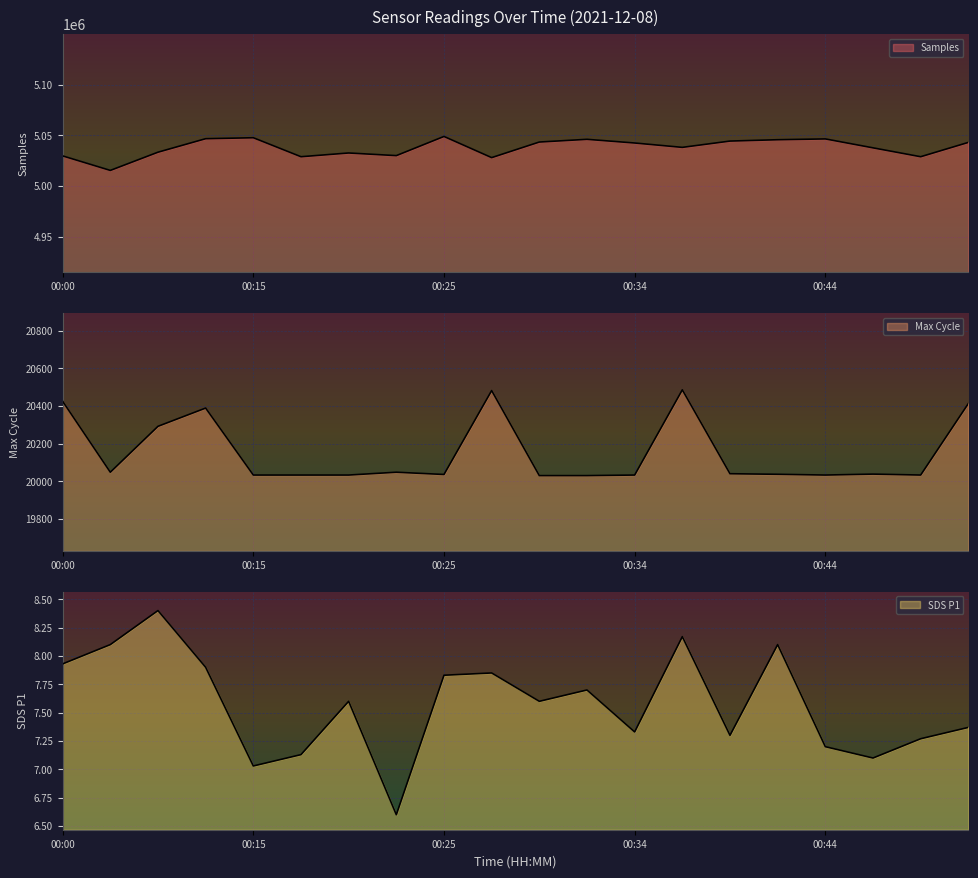

Reading right to left, what are all the values shown in this chart?

Samples: 5042995.0	5028881.0	5037643.0	5046437.0	5045638.0	5044314.0	5038109.0	5042412.0	5046033.0	5043362.0	5027998.0	5048856.0	5029974.0	5032576.0	5028891.0	5047596.0	5046646.0	5033343.0	5015392.0	5029698.0
Max_cycle: 20413.0	20033.0	20038.0	20033.0	20037.0	20040.0	20486.0	20033.0	20030.0	20030.0	20482.0	20036.0	20048.0	20033.0	20033.0	20033.0	20389.0	20292.0	20048.0	20425.0
SDS_P1: 7.4	7.3	7.1	7.2	8.1	7.3	8.2	7.3	7.7	7.6	7.8	7.8	6.6	7.6	7.1	7.0	7.9	8.4	8.1	7.9